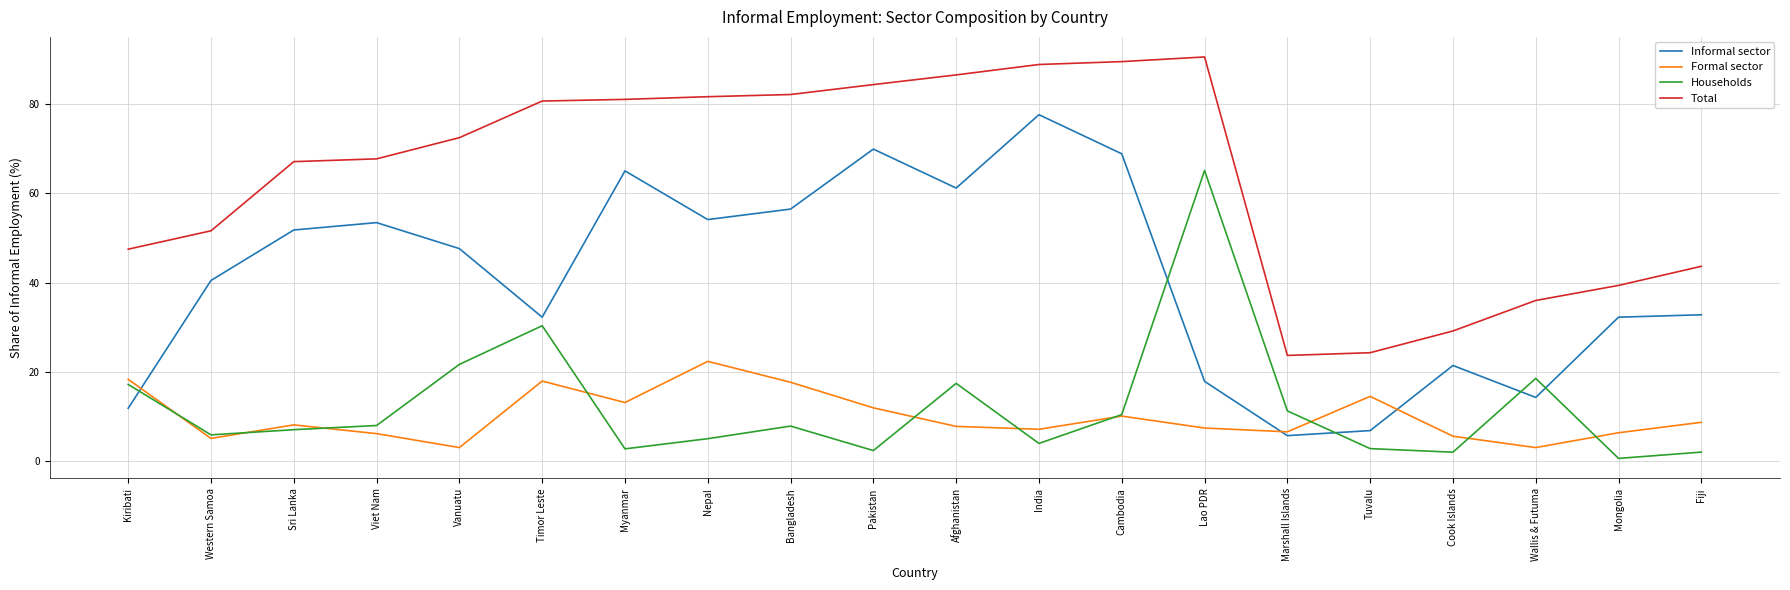

How many lines are shown in the chart?

4